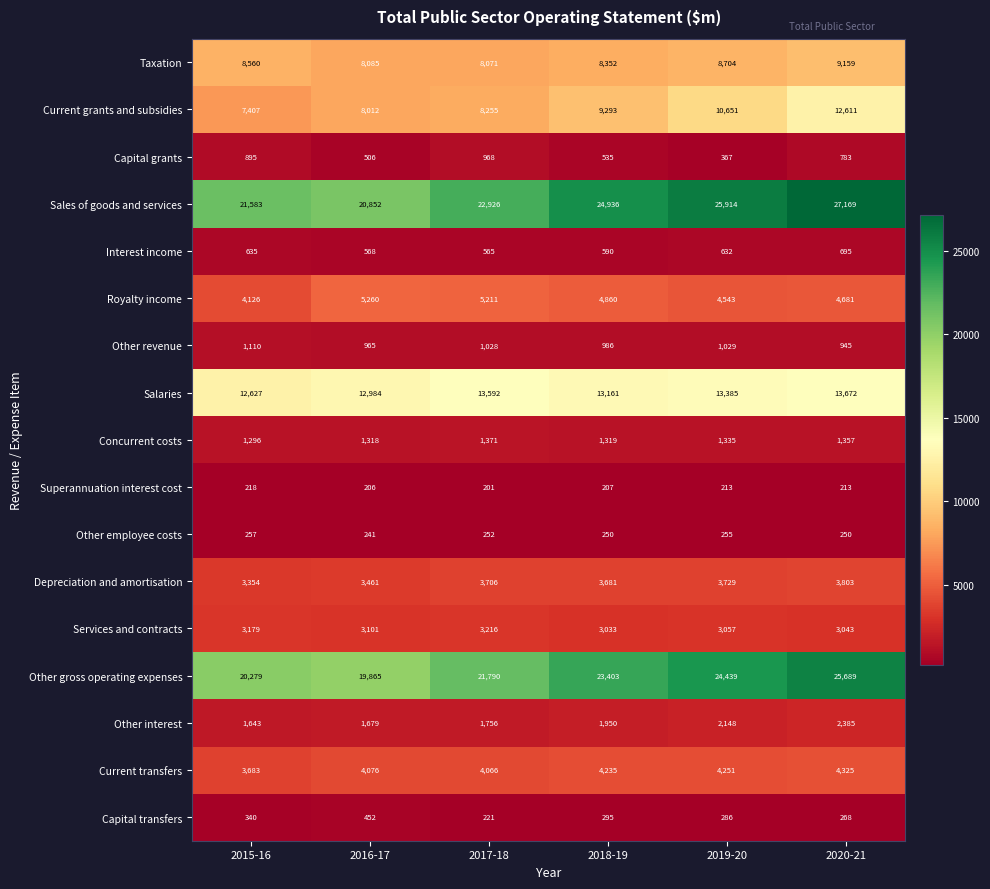

Is it true that Interest income equals 836 at 2017-18?

False